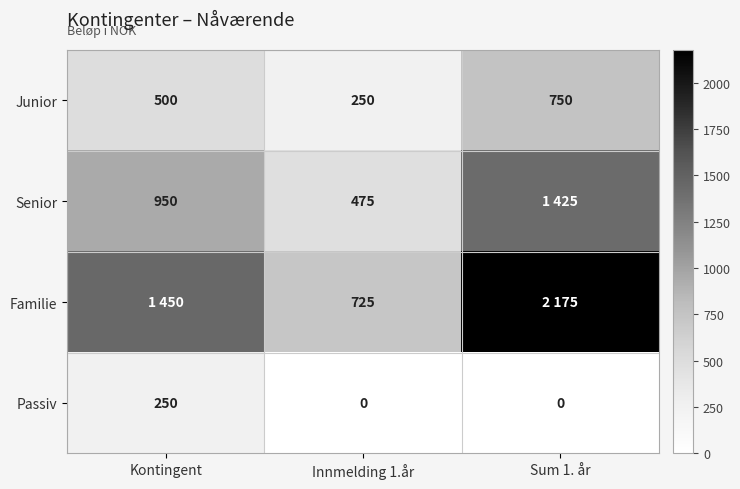

Which category has the highest value in the Junior series?

Sum 1. år